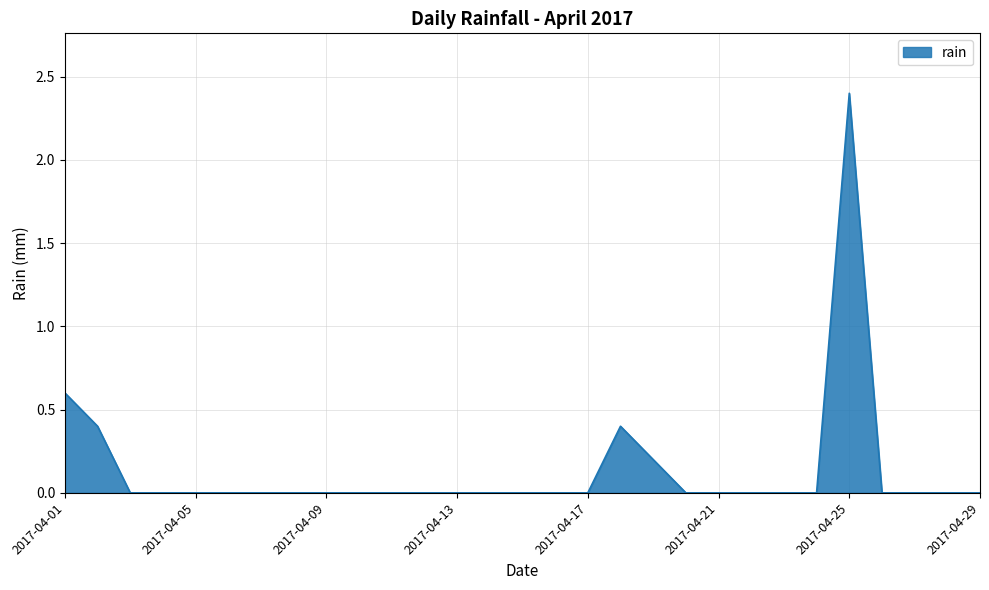

True or false: the data has more than 0 interior local peaks.

True